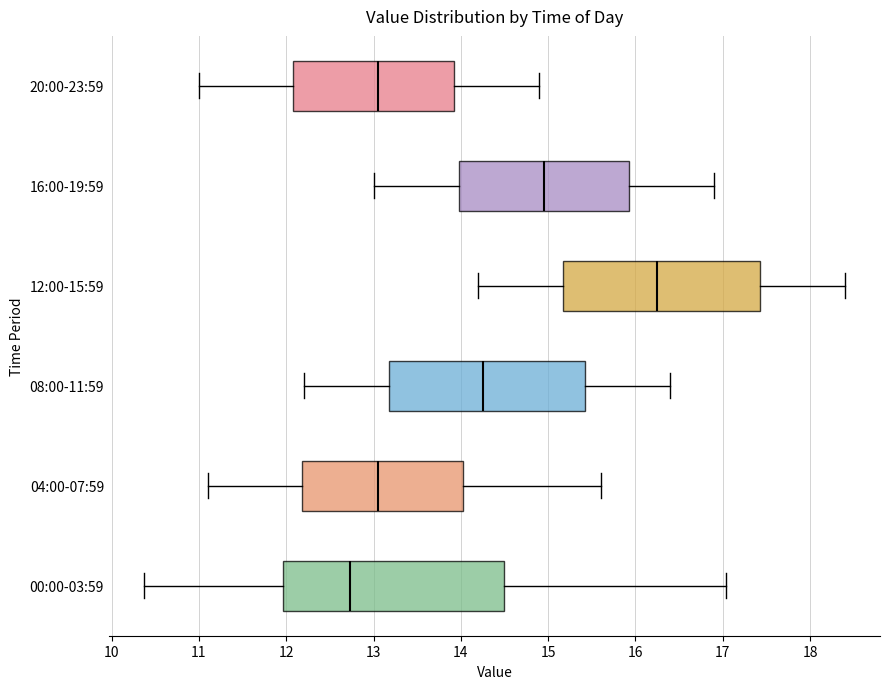

Which box has the furthest to the left median line?

00:00-03:59